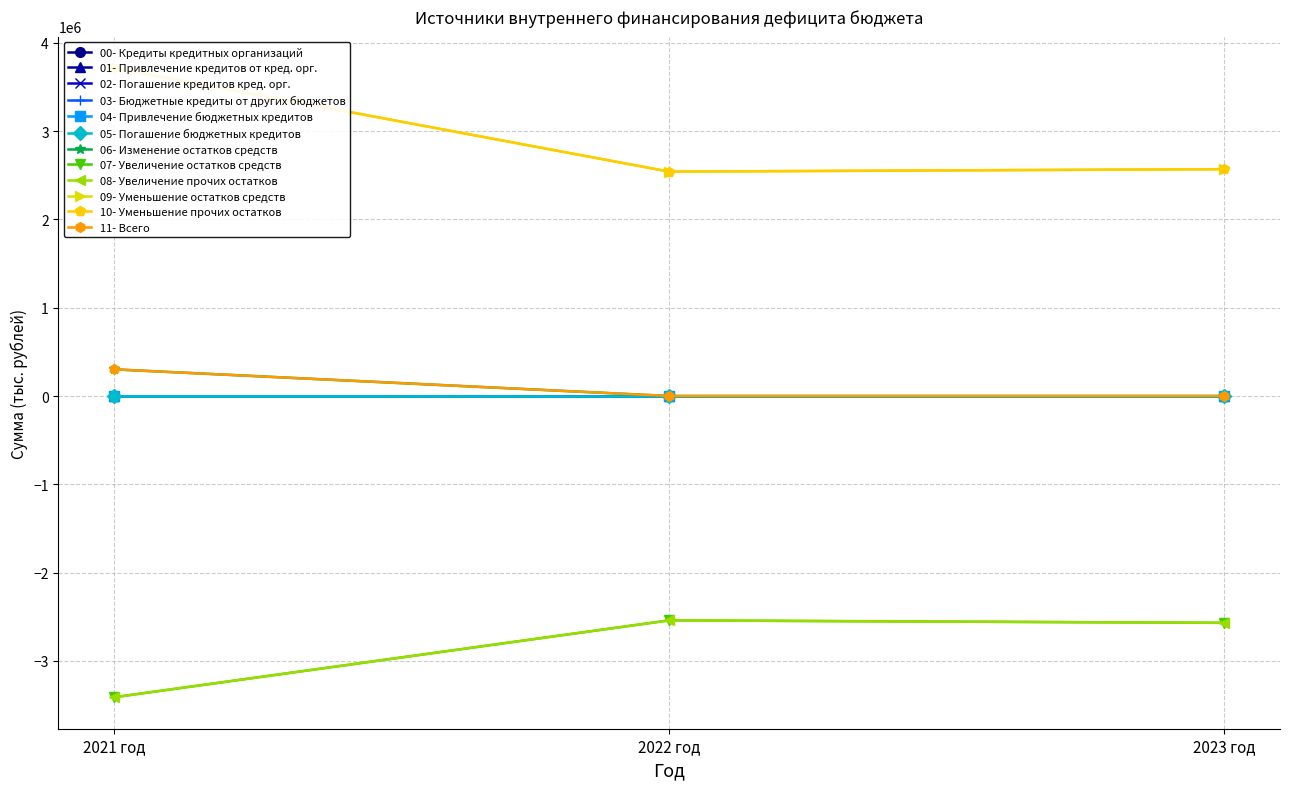

Reading left to right, what are all the values shown in this chart?

Изменение остатков средств: 301835.2	0.0	0.0
Увеличение остатков средств: -3410757.0	-2540195.0	-2568153.0
Увеличение прочих остатков: -3410757.0	-2540195.0	-2568153.0
Уменьшение остатков средств: 3712592.2	2540195.0	2568153.0
Уменьшение прочих остатков: 3712592.2	2540195.0	2568153.0
Всего: 301835.2	0.0	0.0